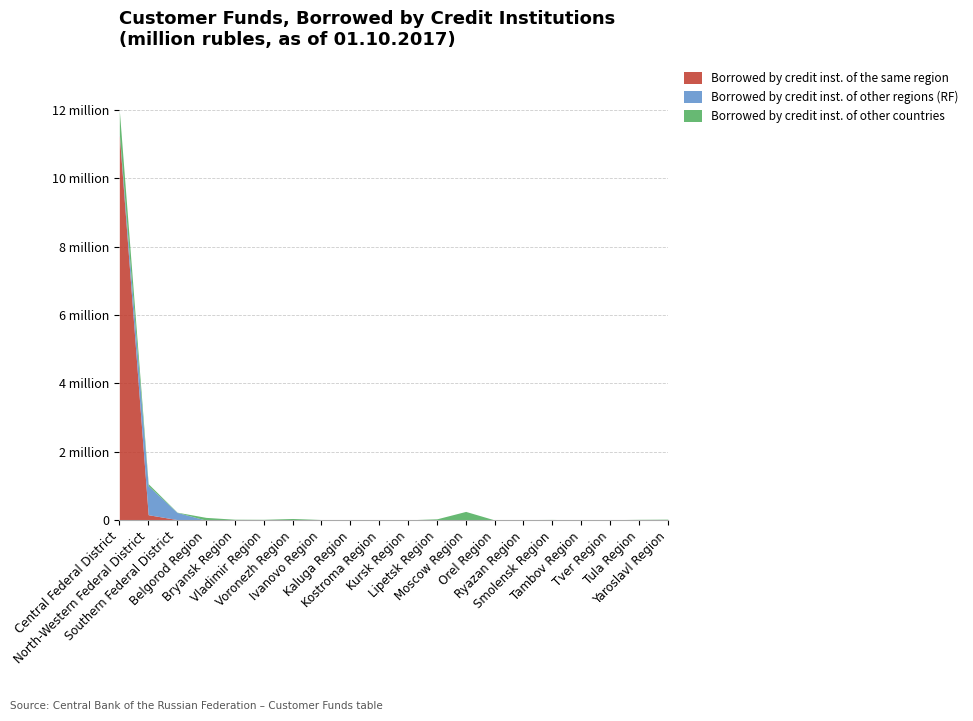

At how many categories does at least one series exceed 8398278?

1